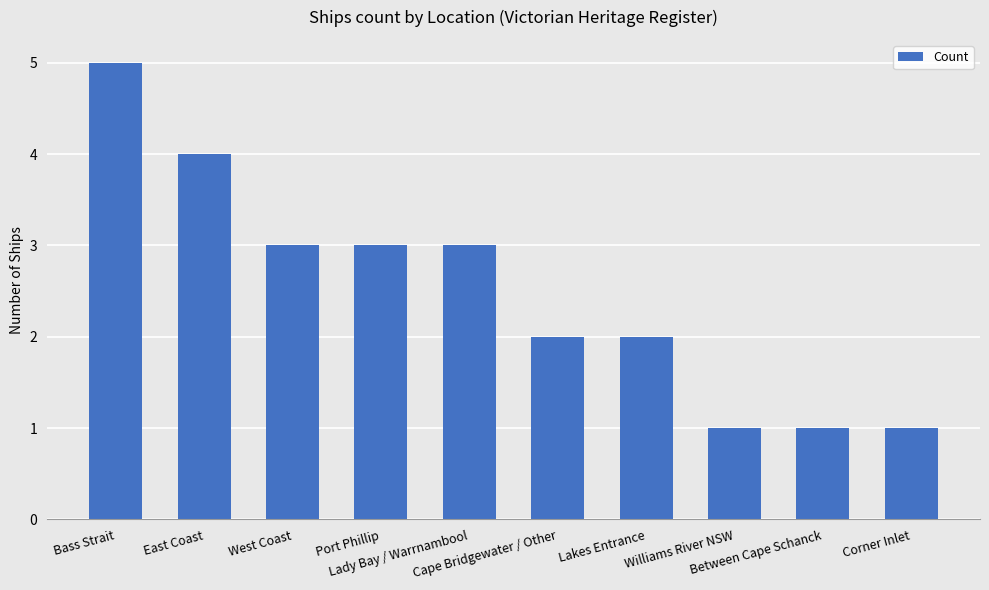

What is the value of the 7th bar from the left?

2